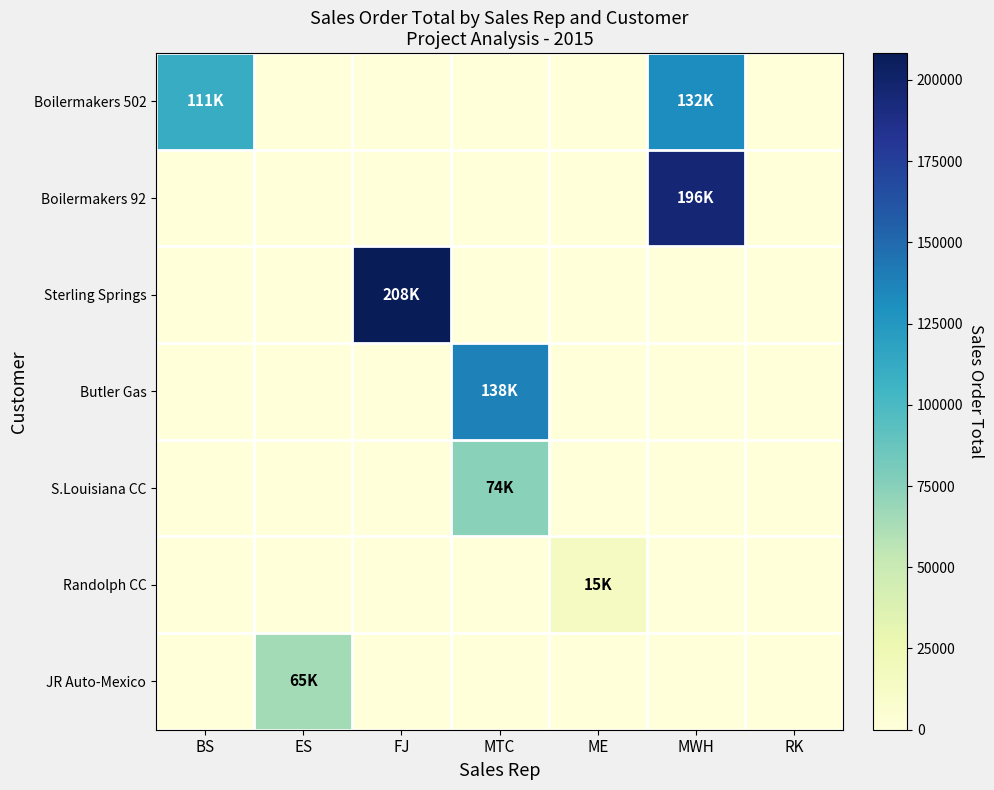

Reading left to right, what are all the values shown in this chart?

Boilermakers 502: BS=111000	ES=0	FJ=0	MTC=0	ME=0	MWH=132233	RK=0
Boilermakers 92: BS=0	ES=0	FJ=0	MTC=0	ME=0	MWH=195602	RK=0
Sterling Springs: BS=0	ES=0	FJ=208250	MTC=0	ME=0	MWH=0	RK=0
Butler Gas: BS=0	ES=0	FJ=0	MTC=137937	ME=0	MWH=0	RK=0
S.Louisiana CC: BS=0	ES=0	FJ=0	MTC=74420	ME=0	MWH=0	RK=0
Randolph CC: BS=0	ES=0	FJ=0	MTC=0	ME=15488	MWH=0	RK=0
JR Auto-Mexico: BS=0	ES=64778	FJ=0	MTC=0	ME=0	MWH=0	RK=0